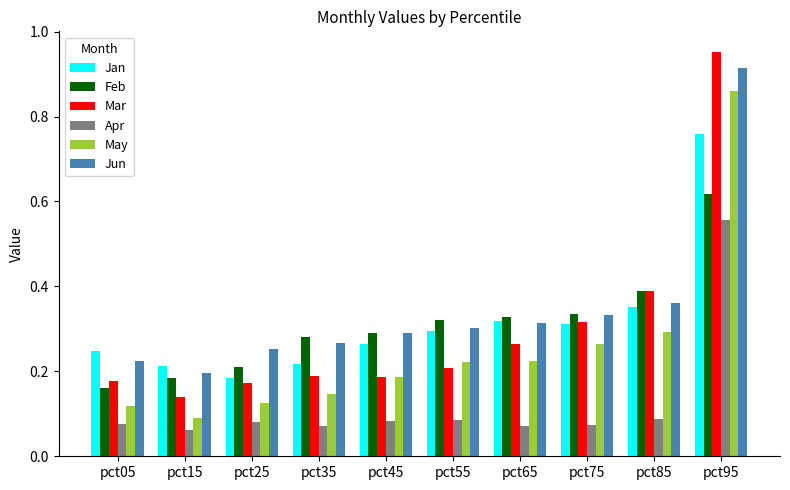

Which series changed the most between pct05 and pct45?

Feb